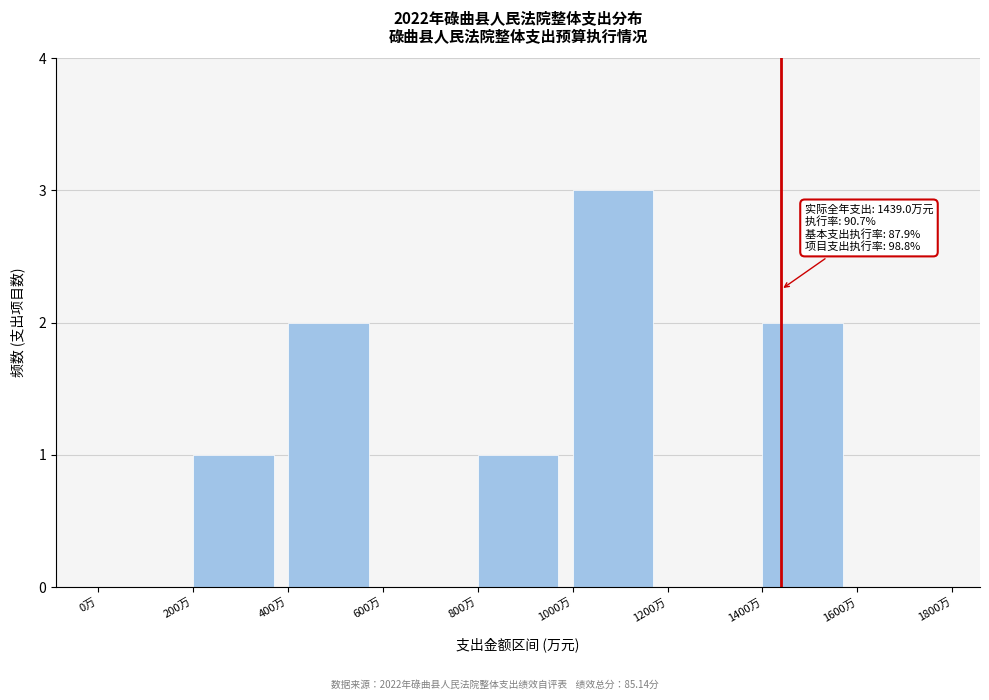

Over which range of the x-axis is the bar tallest?

1000 to 1200